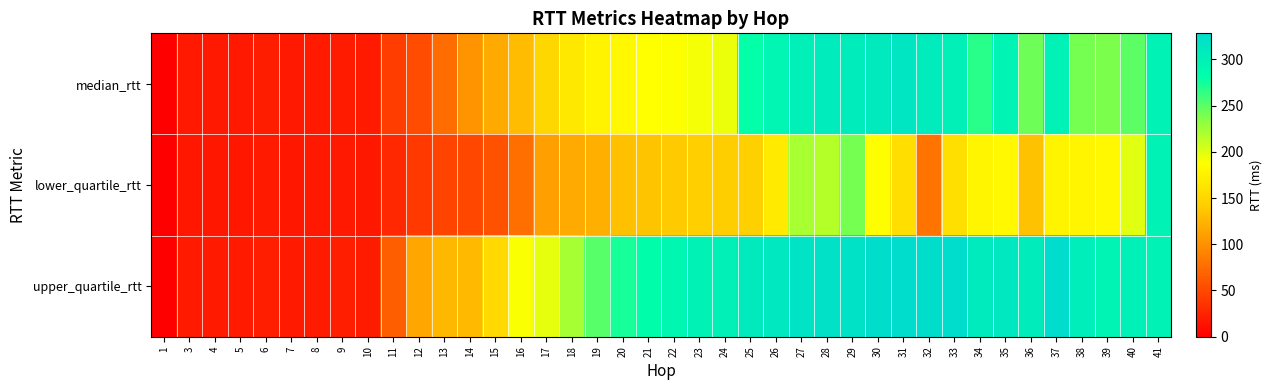

Which label corresponds to the smallest value in the chart?

1